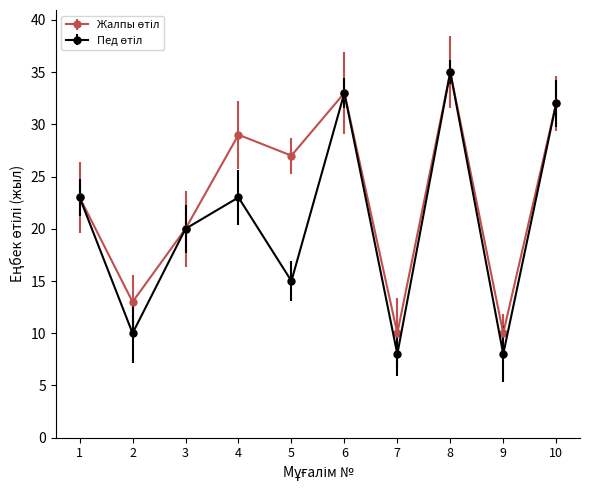

At which category is the sum across all series the highest?

8